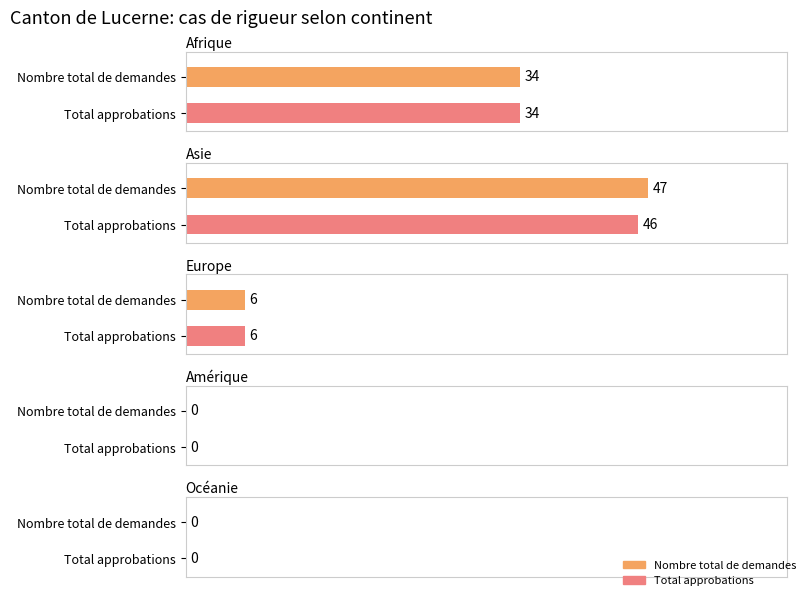

Reading left to right, list all the values displayed in this chart.

Nombre total de demandes: 34	47	6	0	0
Total approbations: 34	46	6	0	0